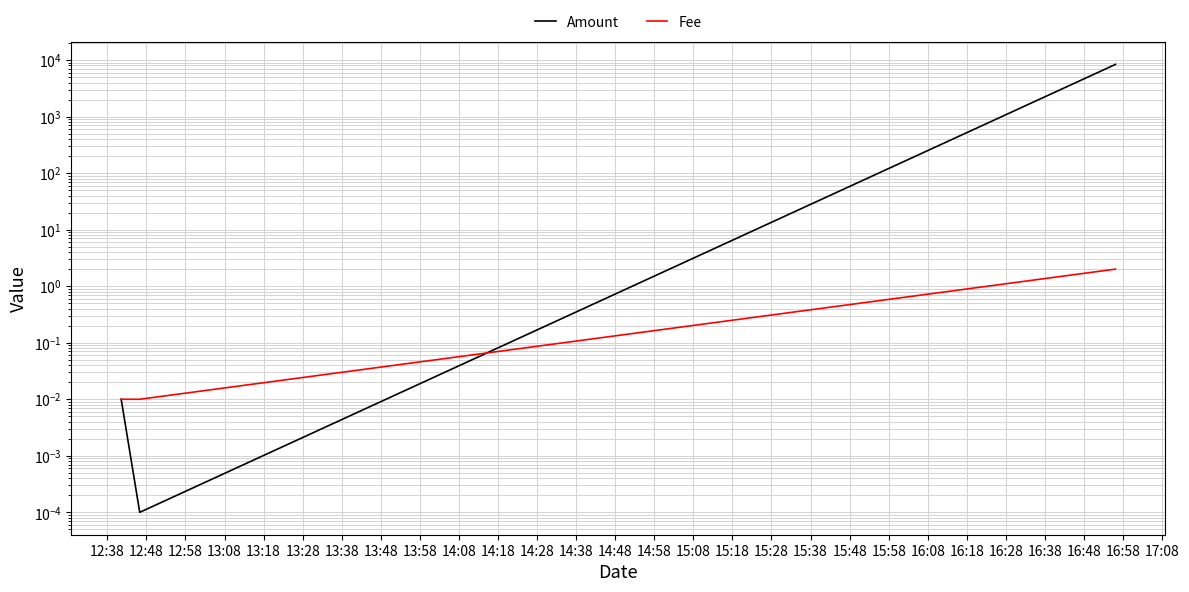

Reading left to right, what are all the values shown in this chart?

Amount: 0.0	0.0	8358.7
Fee: 0.0	0.0	2.0